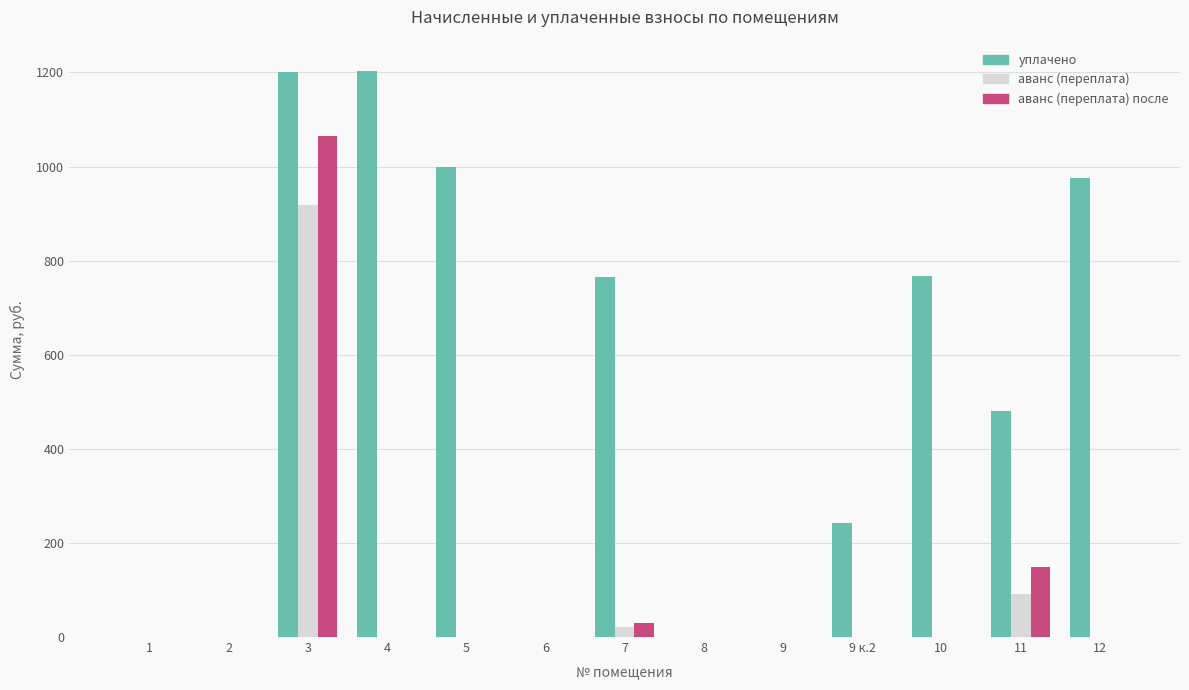

How many distinct data groups are displayed?

3